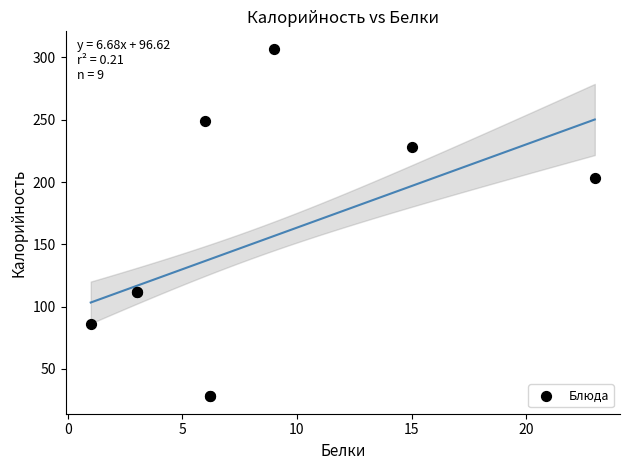

What Y value in the scatter plot is closest to 167?

203